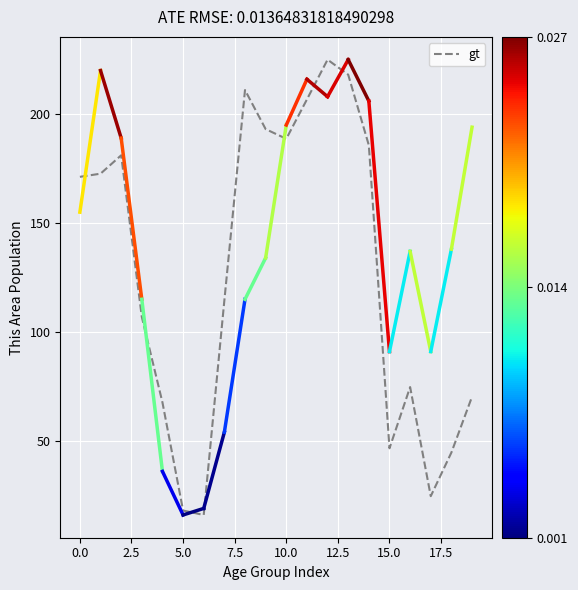

What is the smallest value displayed?

16.0